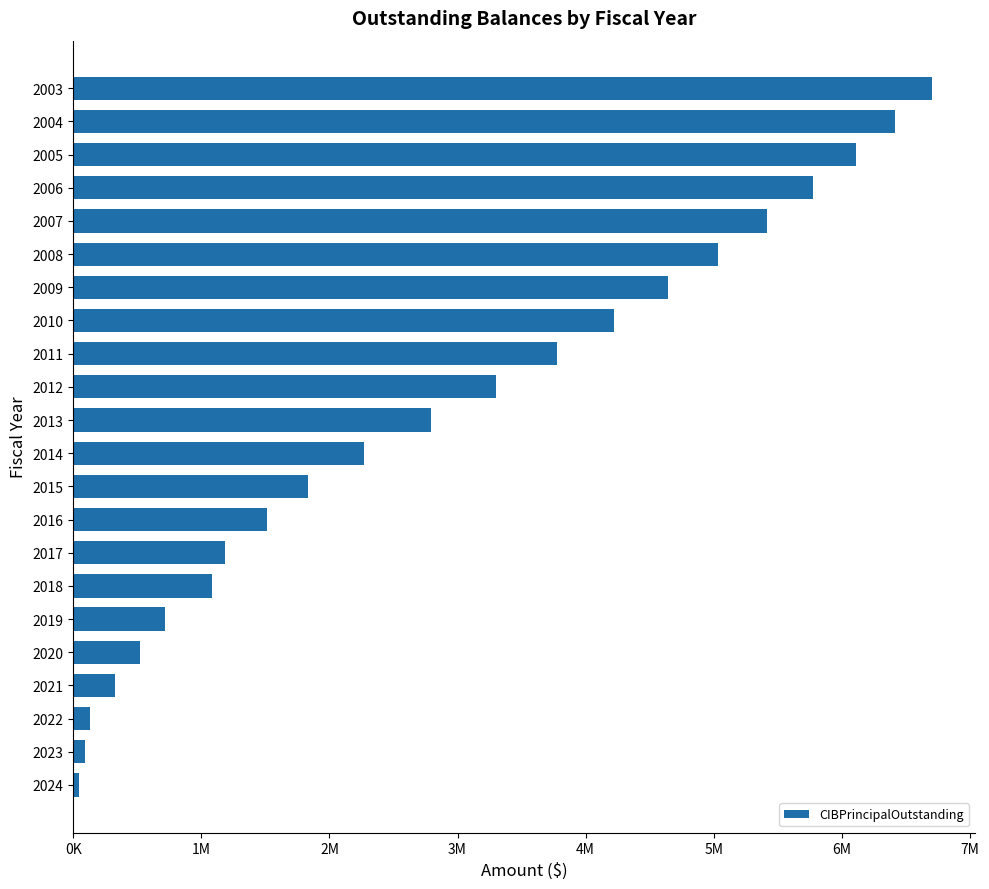

What is the smallest value displayed?

46000